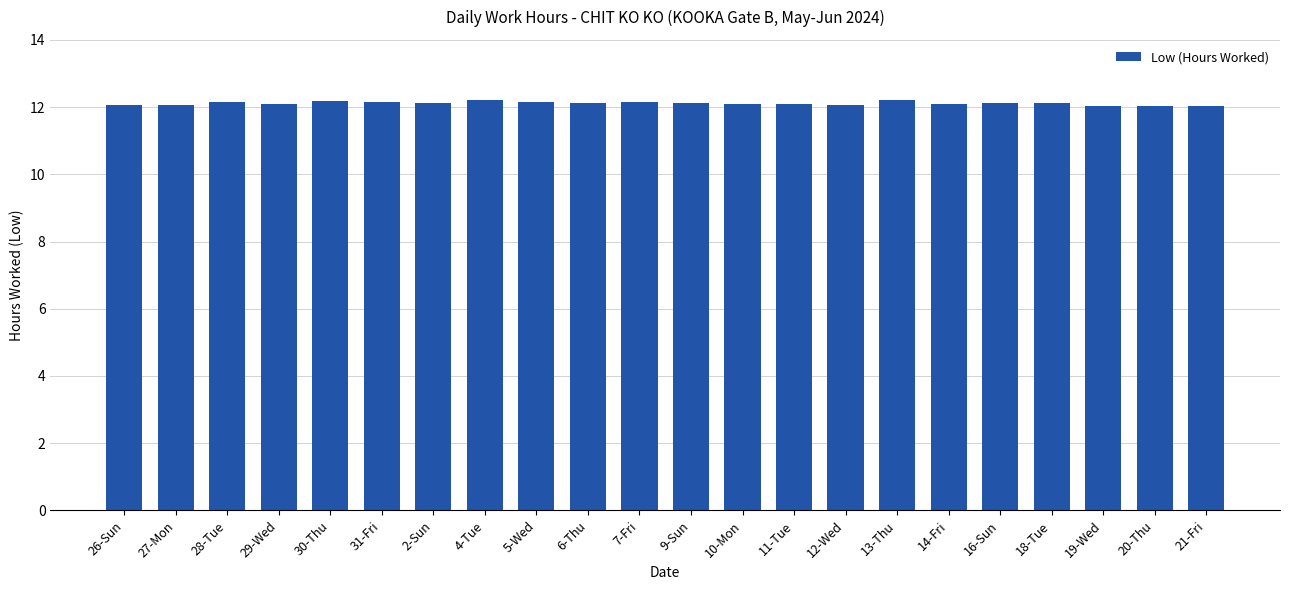

What is the smallest value displayed?

12.0